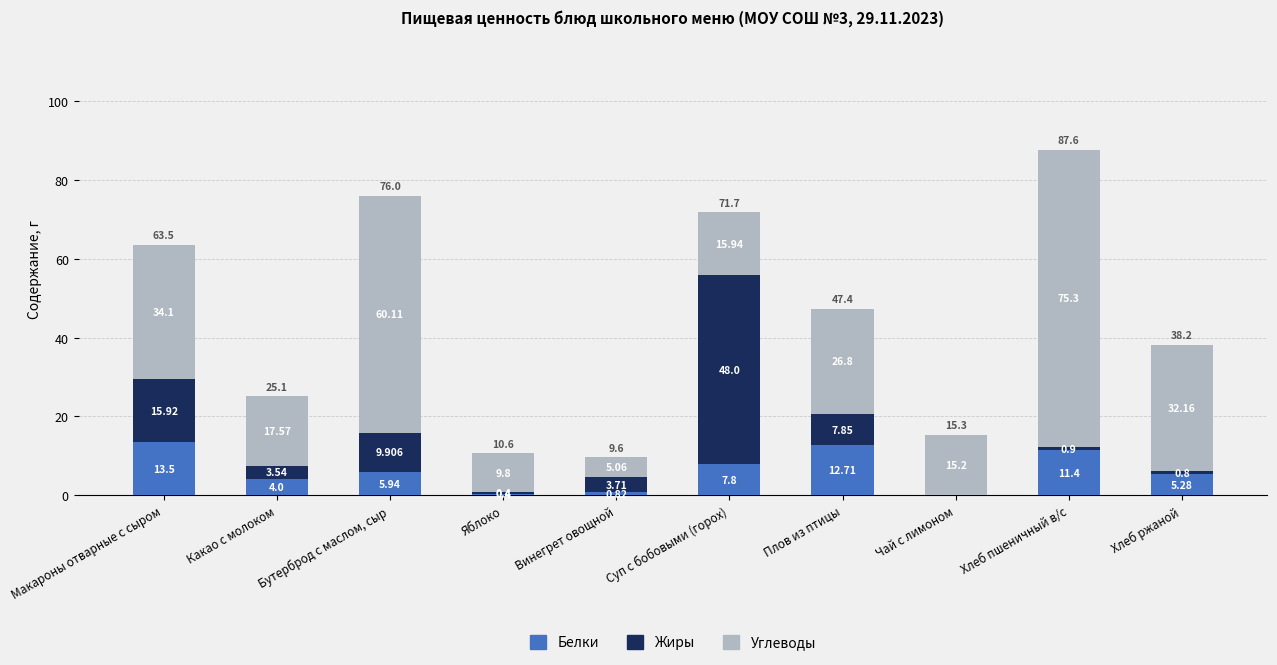

At which category is the sum across all series the highest?

Хлеб пшеничный в/с